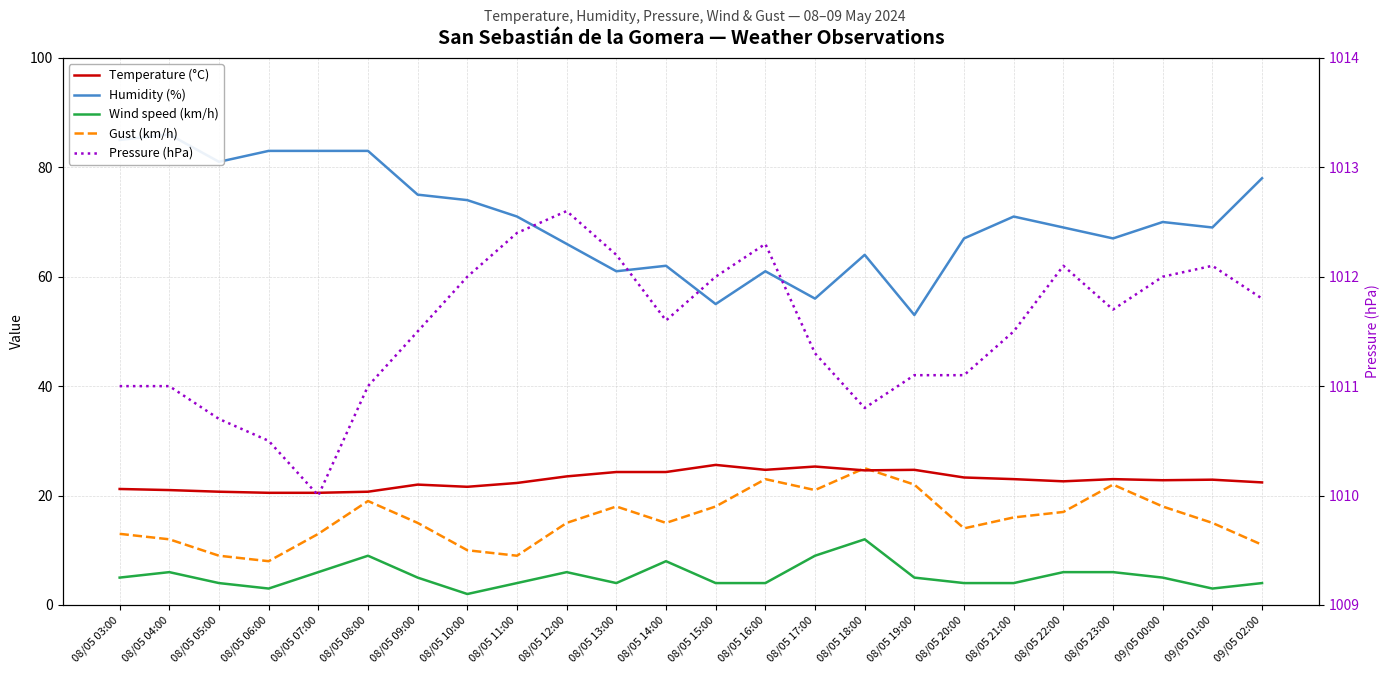

Where does the Gust (km/h) series first go above 15?

08/05 08:00